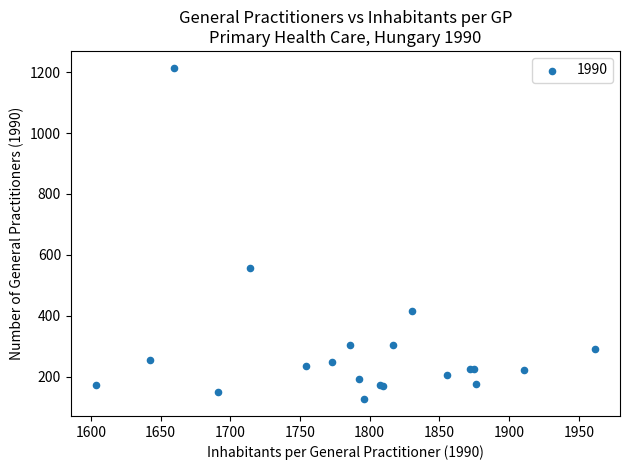

What Y value in the scatter plot is closest to 670?

556